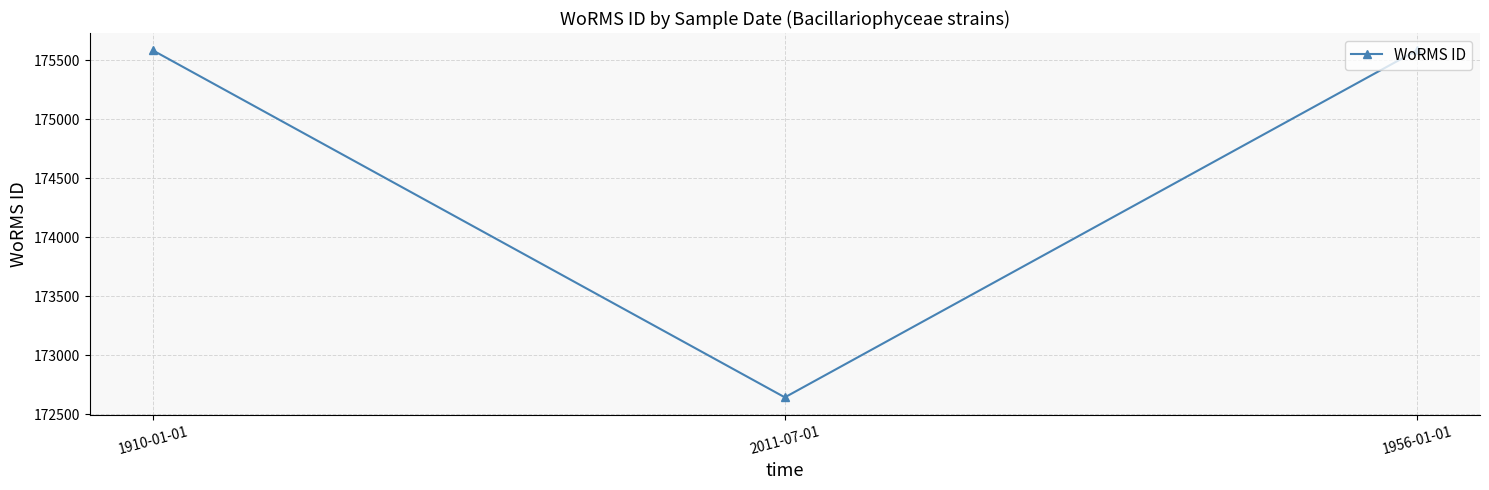

At which category does the chart reach its minimum across all series?

2011-07-01